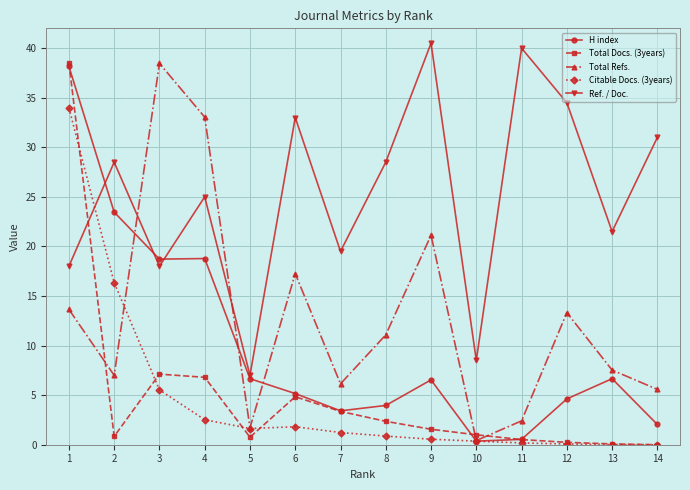

What is the value of the Total Refs. point at the 9th from the left?

21.1